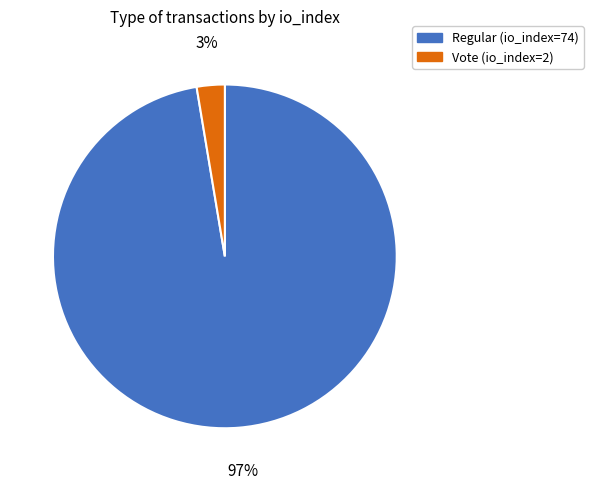

Is it true that Regular (io_index=74) is 92% of the pie?

False